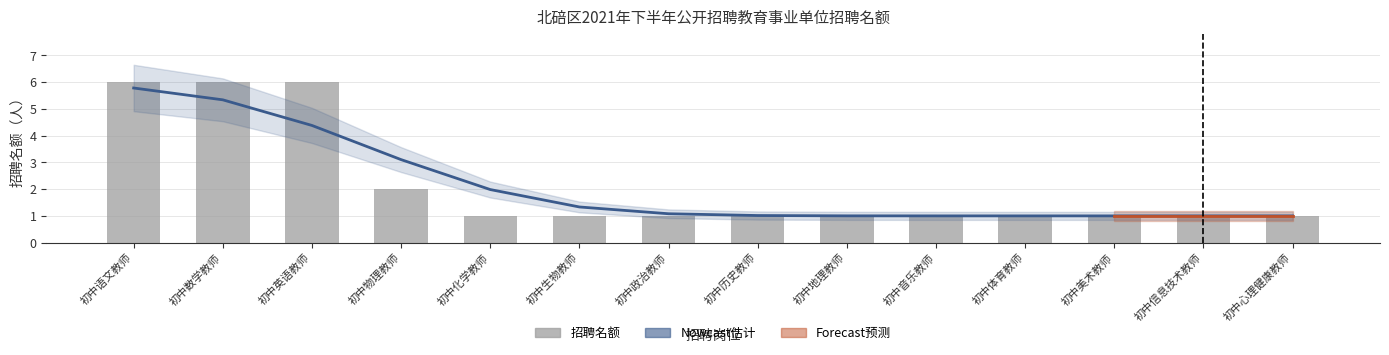

The Nowcast估计 series shows 1.1 at 初中政治教师. True or false?

True